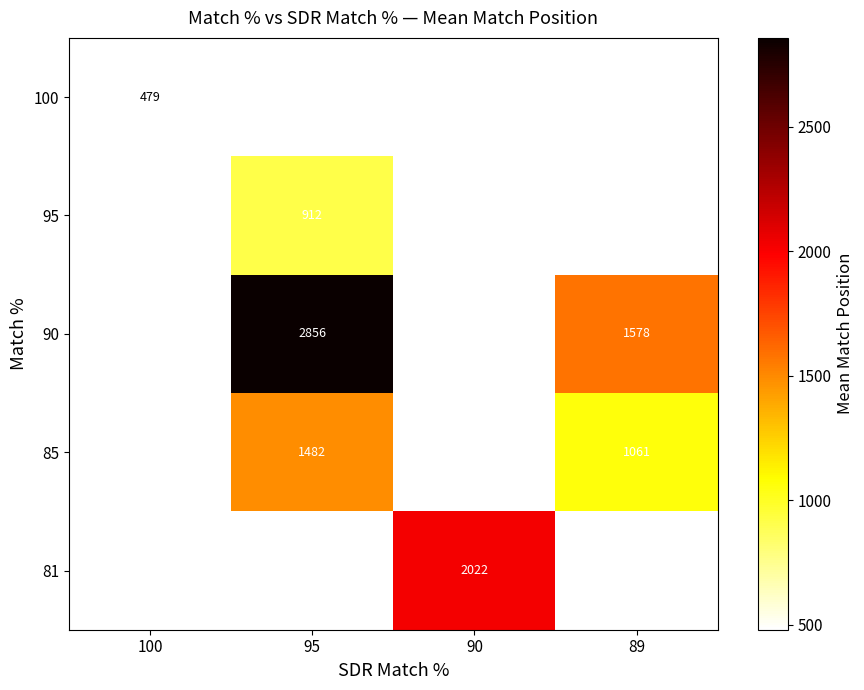

What is the maximum value shown in the chart?

2856.0